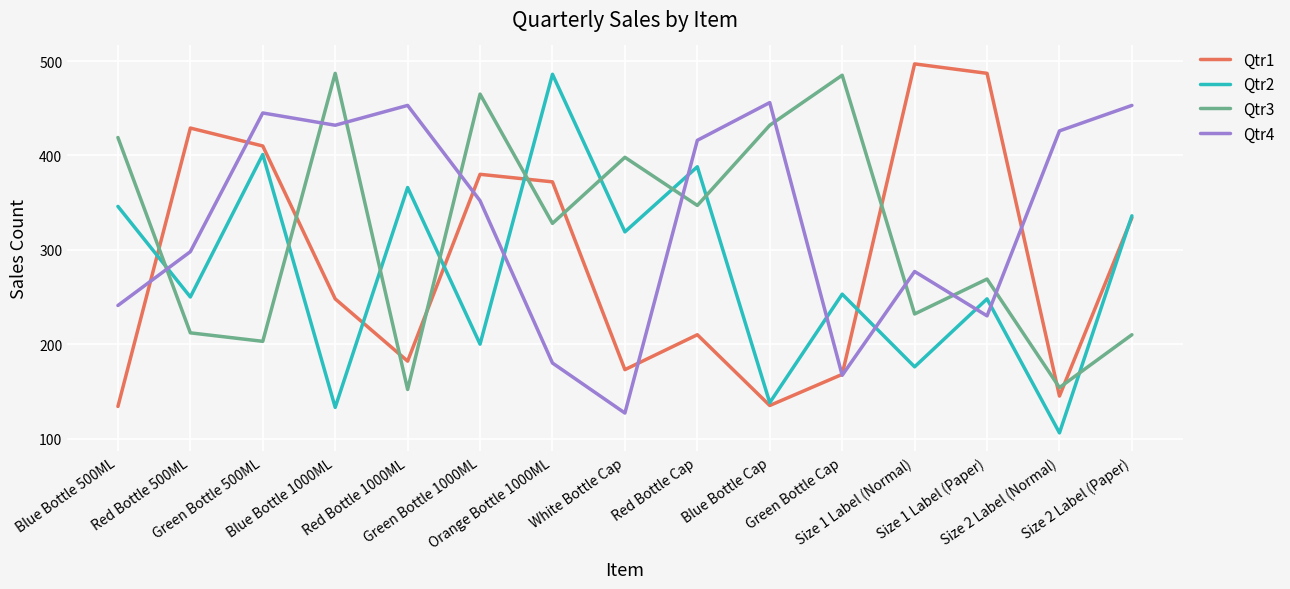

What is the maximum value for Qtr2?

486